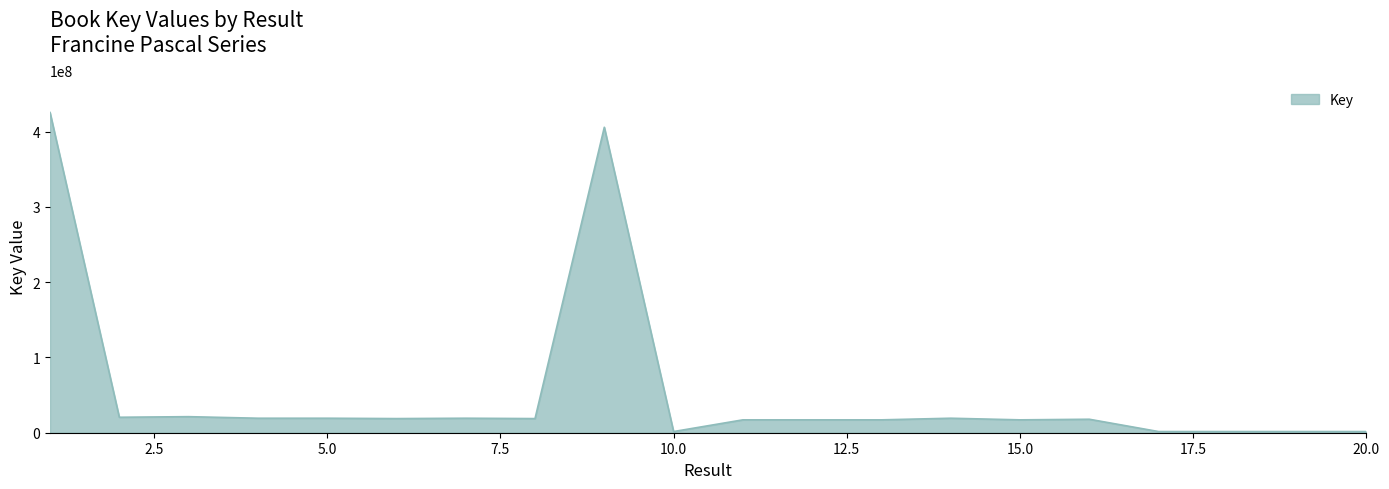

What is the difference between the maximum and minimum values?

423852393